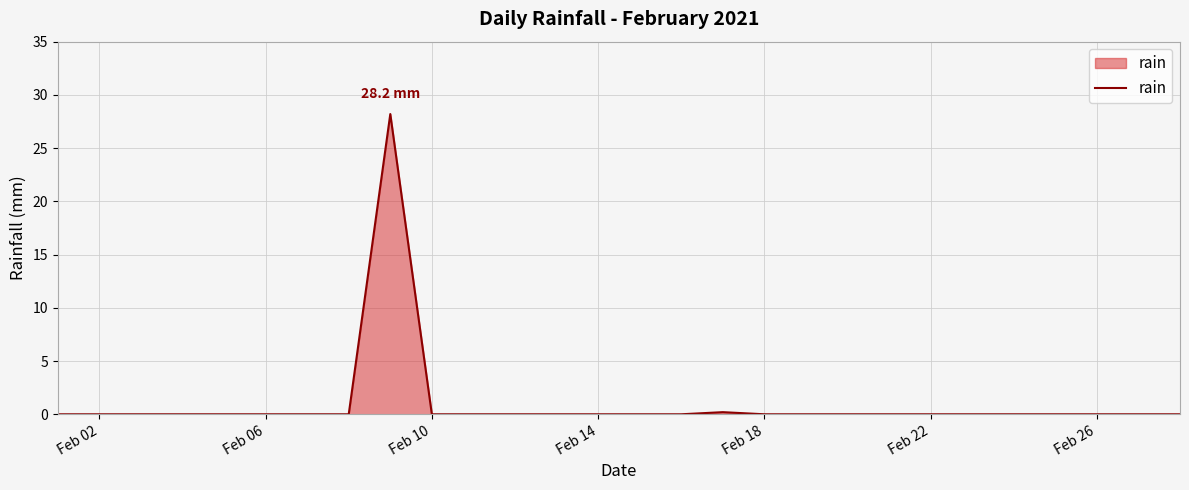

What is the maximum value shown in the chart?

28.2